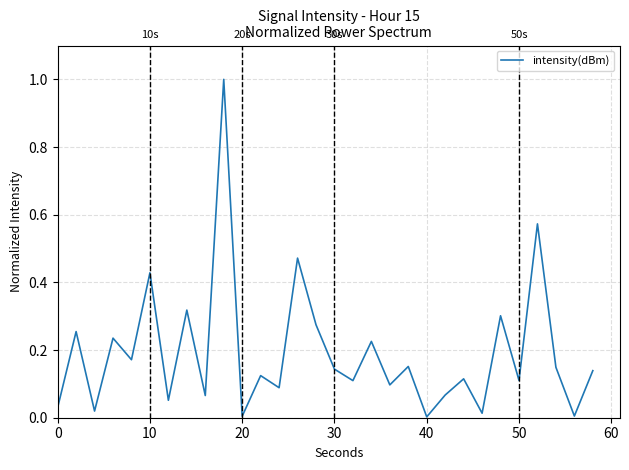

What is the greatest value displayed?

1.0